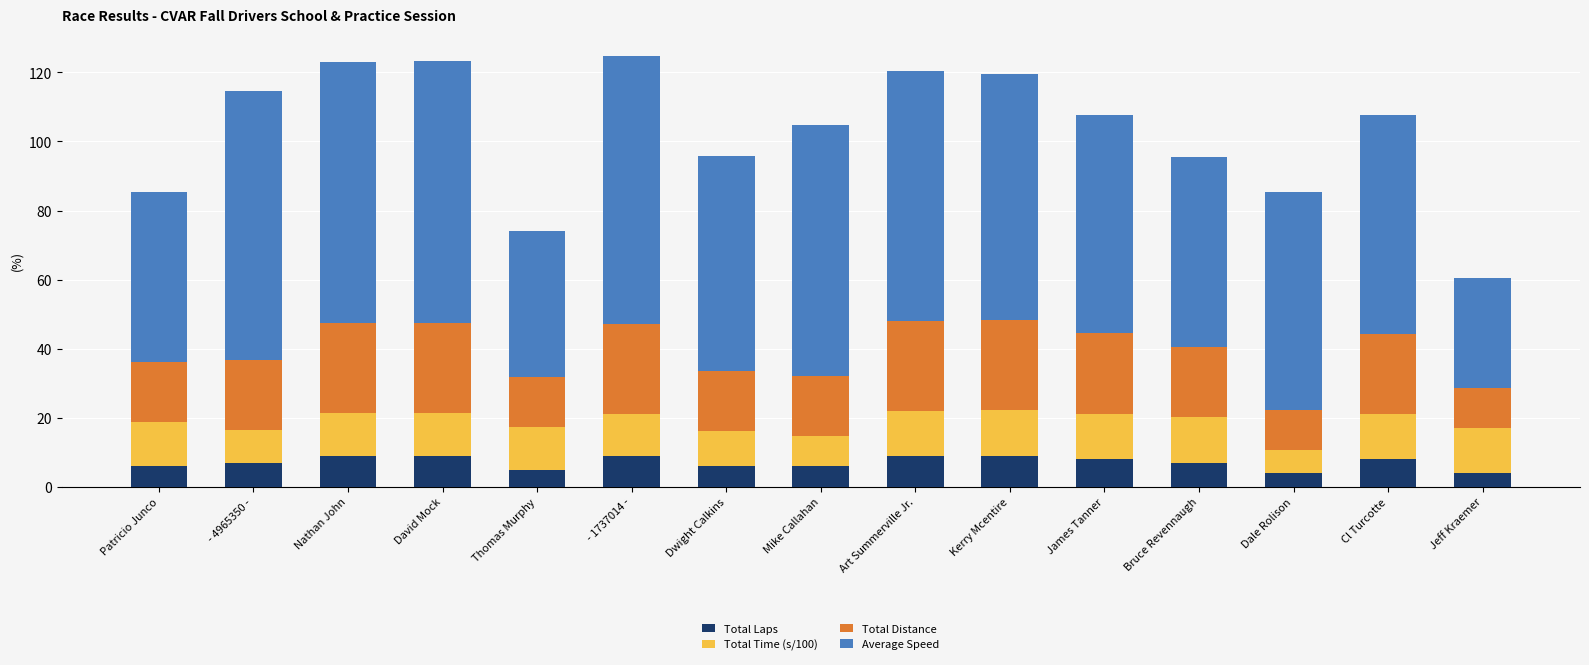

What is the maximum value for Total Laps?

9.0